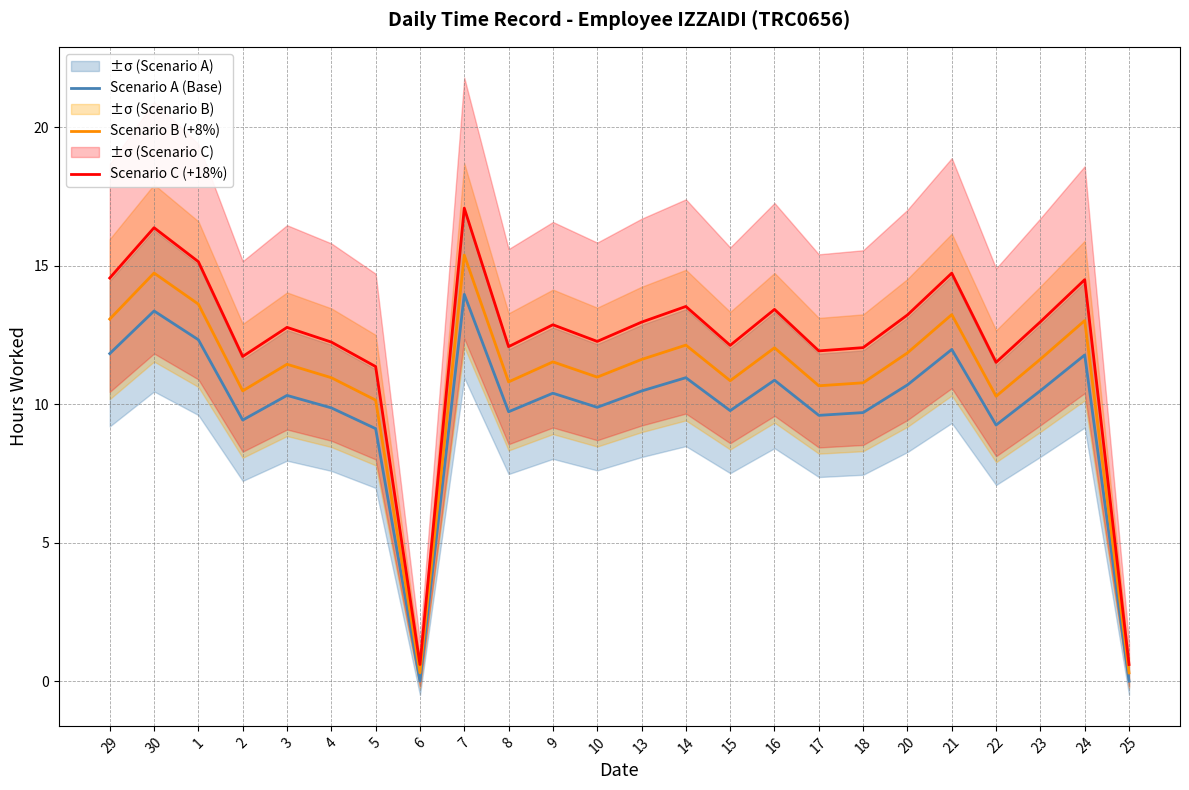

Where is the first local maximum for Scenario A (Base)?

30